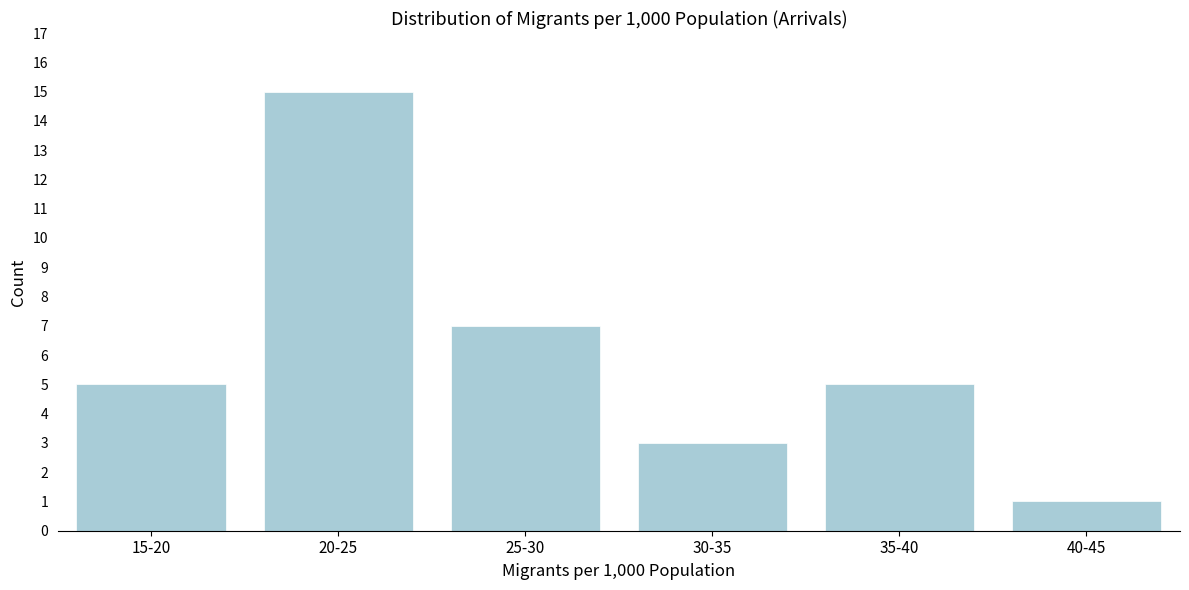

Reading left to right, extract all data points from this chart.

15-20=5	20-25=15	25-30=7	30-35=3	35-40=5	40-45=1